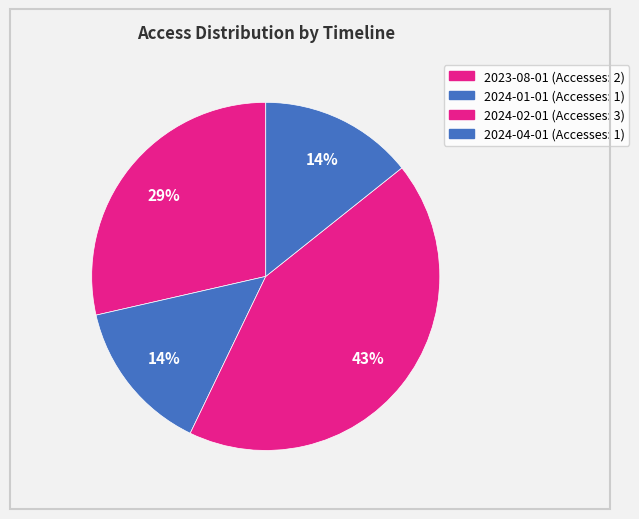

Do 2024-02-01 and 2024-04-01 together represent more than half of the pie?

Yes